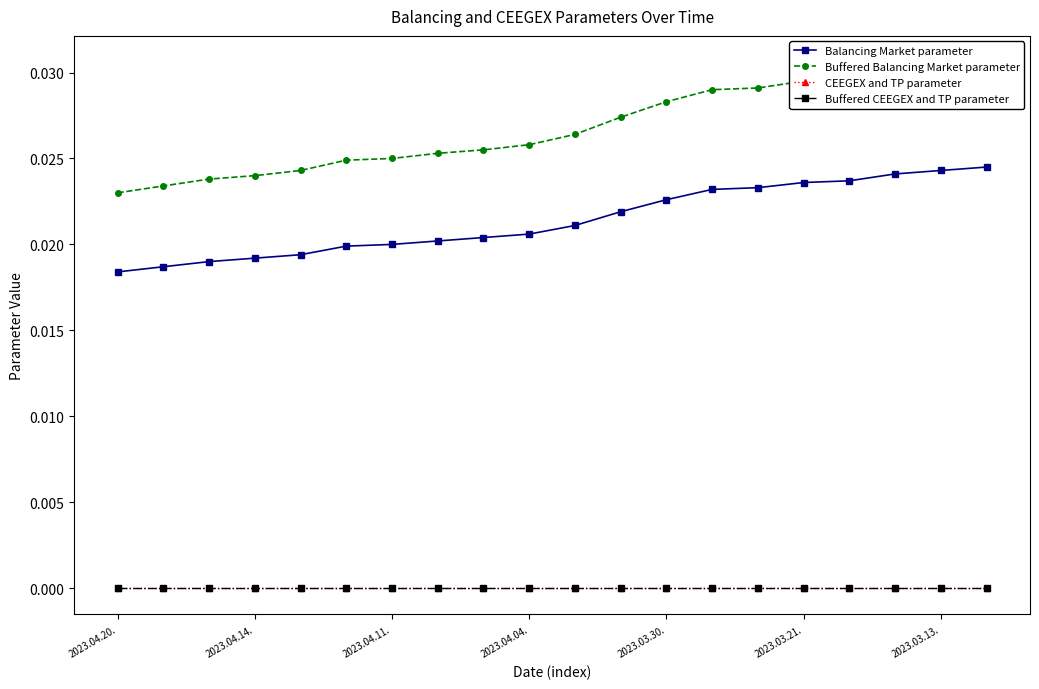

True or false: Balancing Market parameter has more than 0 points higher than both neighbors.

False